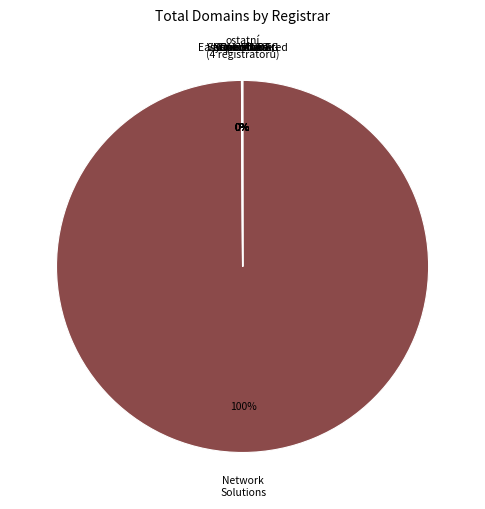

To the nearest percent, what is the difference between the largest and smallest slice percentages?

100%